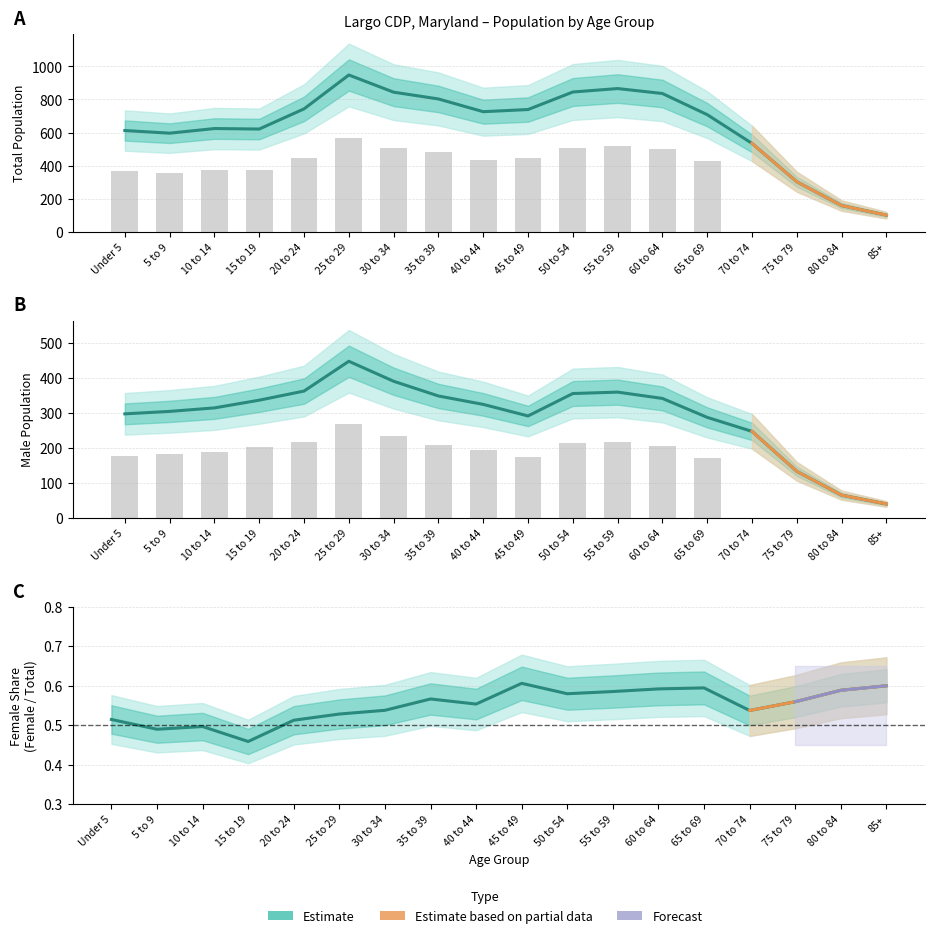

How many values in the Male Population series are below 324?

9